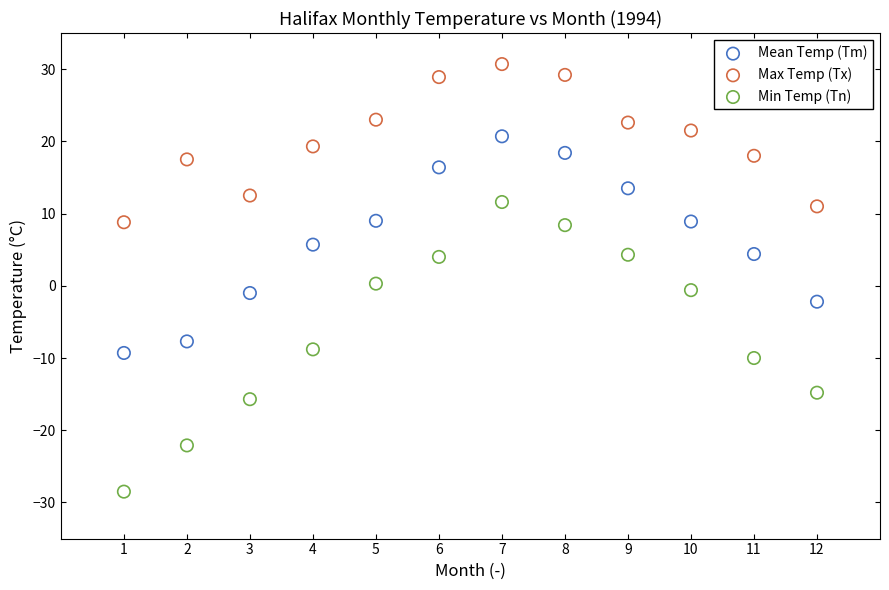

Which series has the widest spread of Y values?

Min Temp (Tn)